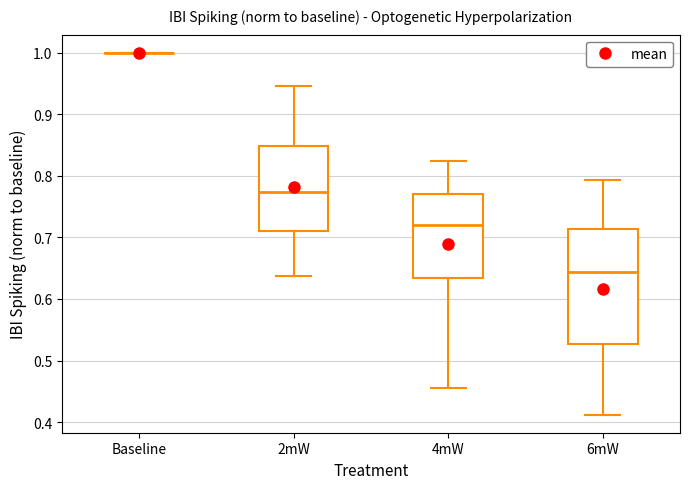

Reading left to right, transcribe this box plot: for each box, give where its median line is, the range the box spans, and where its two whiskers end, as read against the y-axis. The values are not printed on the chart, so give them approximately, as read against the axis.

Baseline: box collapsed to a line at 1.00, whiskers 1.00 to 1.00
2mW: median 0.77, box 0.71 to 0.85, whiskers 0.64 to 0.95
4mW: median 0.72, box 0.63 to 0.77, whiskers 0.46 to 0.82
6mW: median 0.64, box 0.53 to 0.71, whiskers 0.41 to 0.79